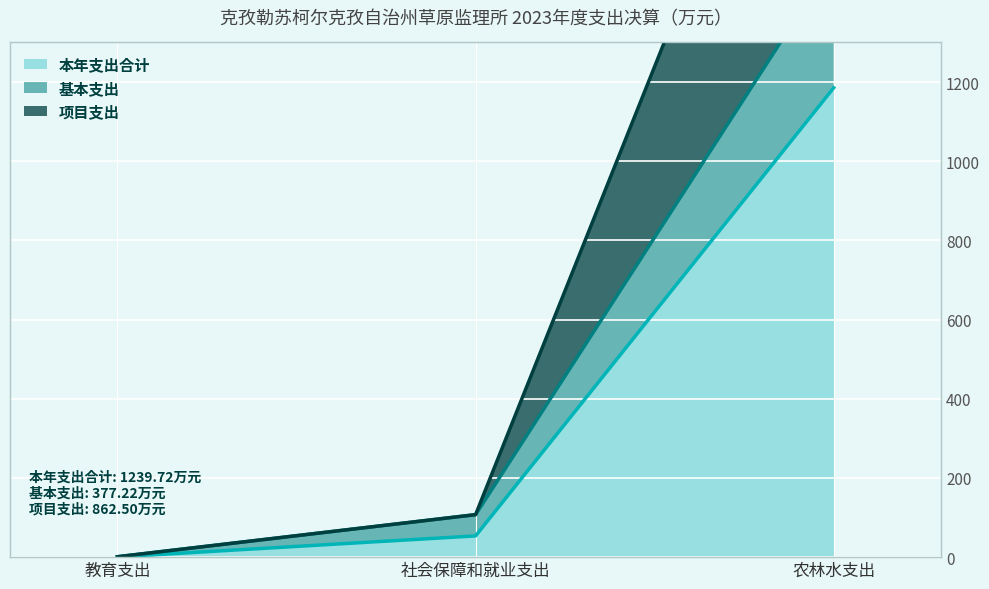

What is the sum of all 本年支出合计 values?

1239.7